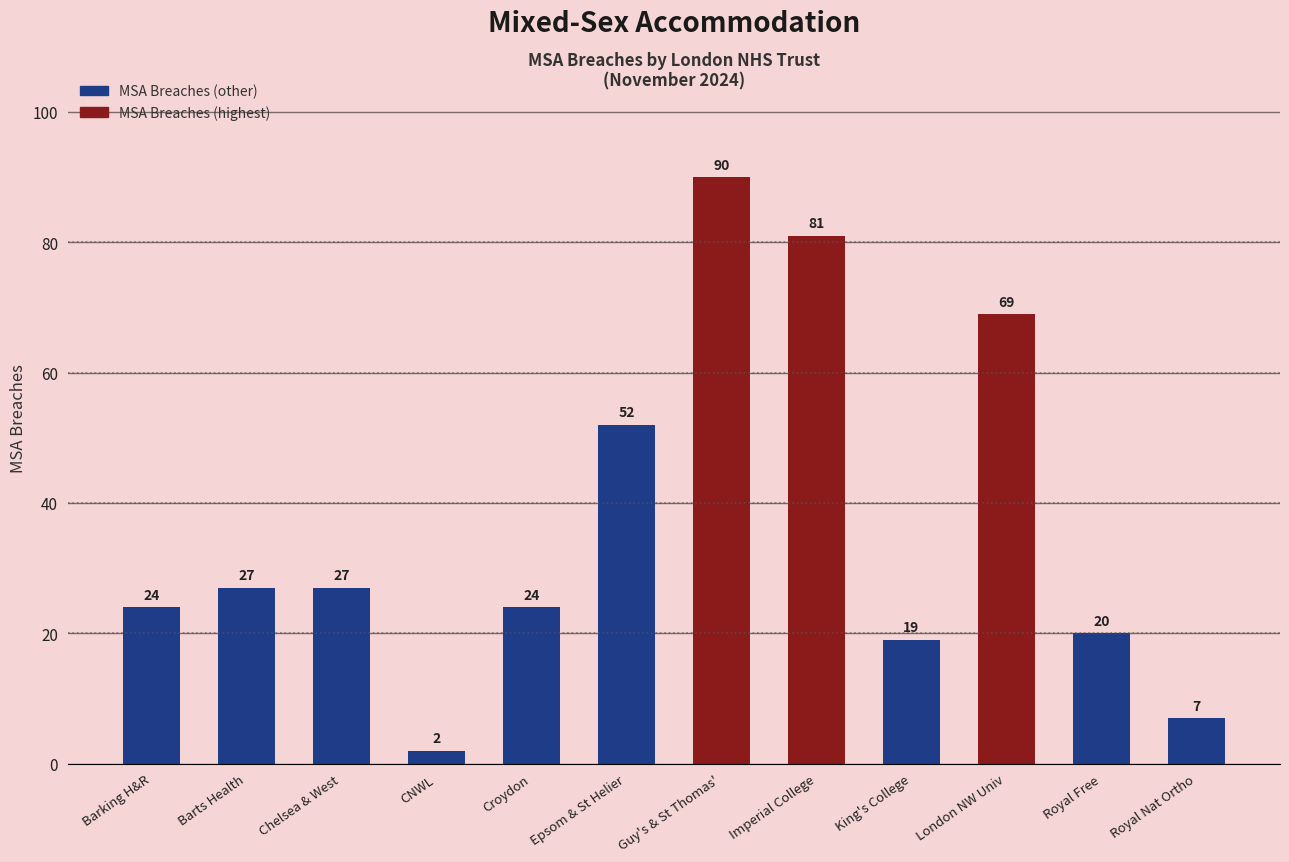

Which has a higher value, Imperial College or Barking H&R?

Imperial College